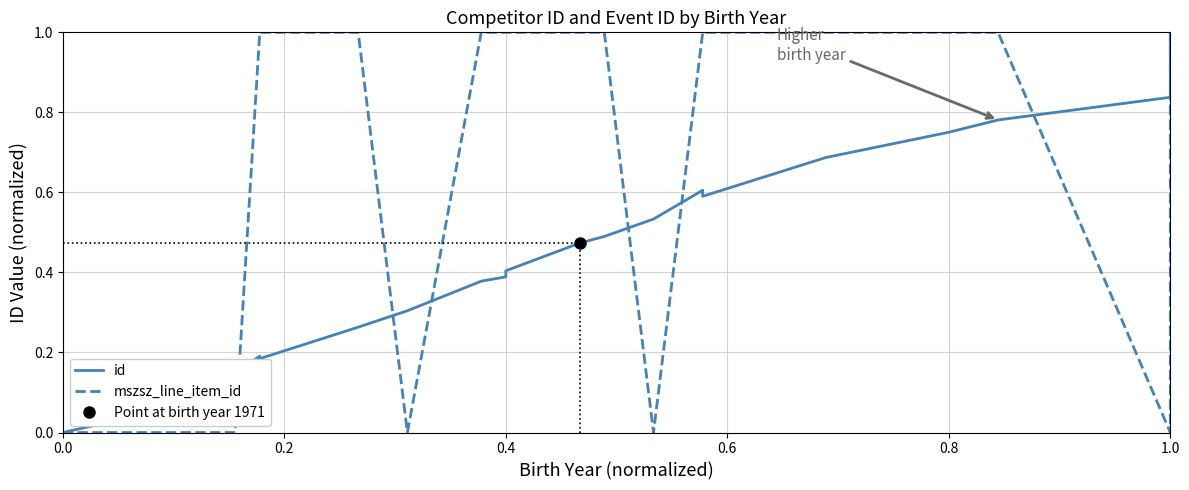

True or false: mszsz_line_item_id has a value of 1.0 at 0.4.

True